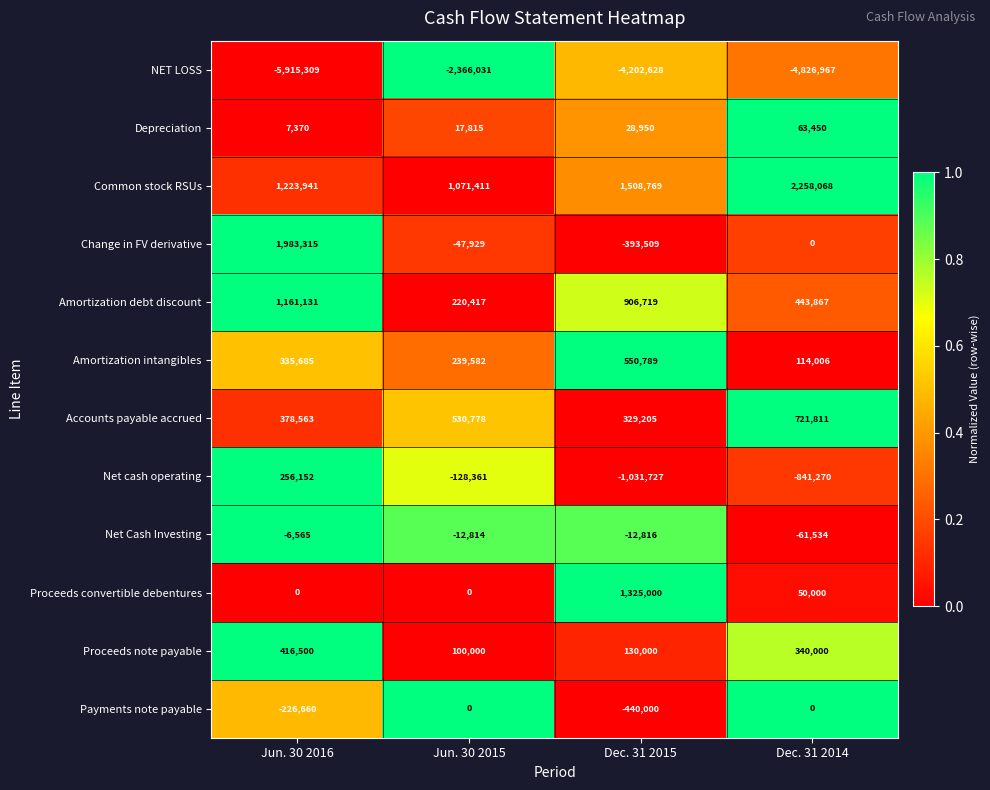

At which category does the chart reach its peak across all series?

Dec. 31 2014